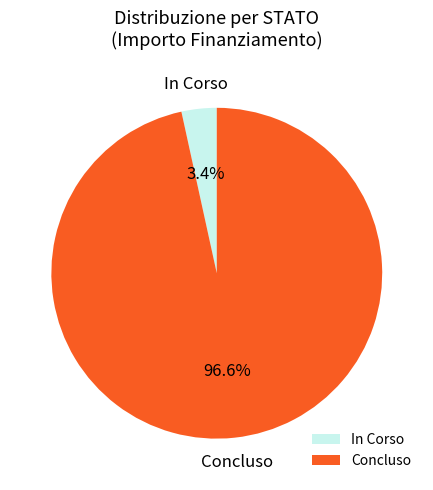

Do In Corso and Concluso together represent more than half of the pie?

Yes